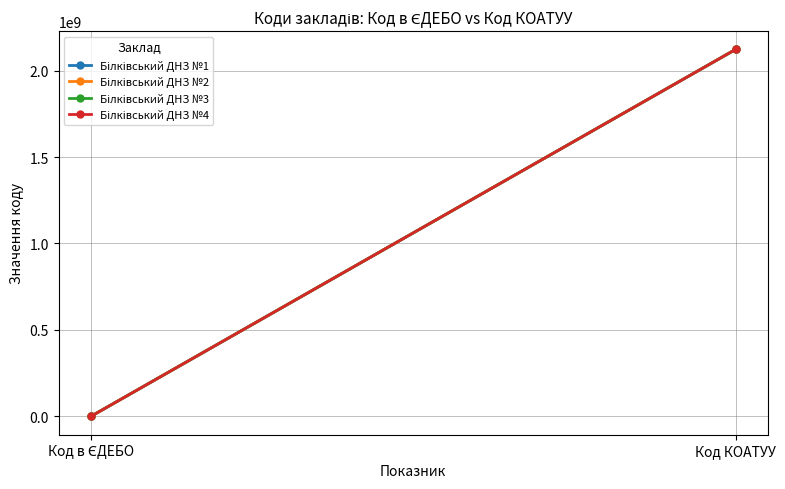

Reading left to right, extract all data points from this chart.

Білківський ДНЗ №1: Код в ЄДЕБО=175488	Код КОАТУУ=2121980801
Білківський ДНЗ №2: Код в ЄДЕБО=175442	Код КОАТУУ=2121980801
Білківський ДНЗ №3: Код в ЄДЕБО=175441	Код КОАТУУ=2121980801
Білківський ДНЗ №4: Код в ЄДЕБО=175486	Код КОАТУУ=2121980801